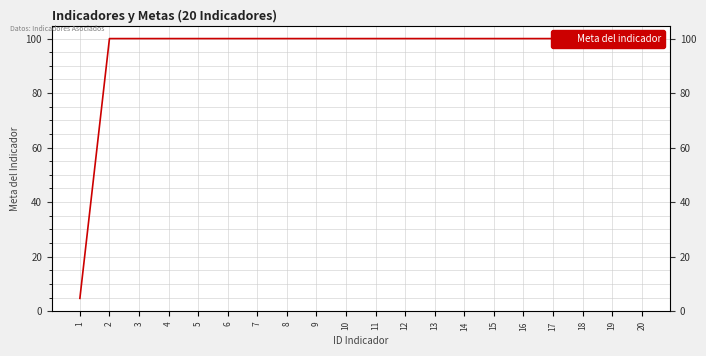

What is the approximate value at 17?

100.0